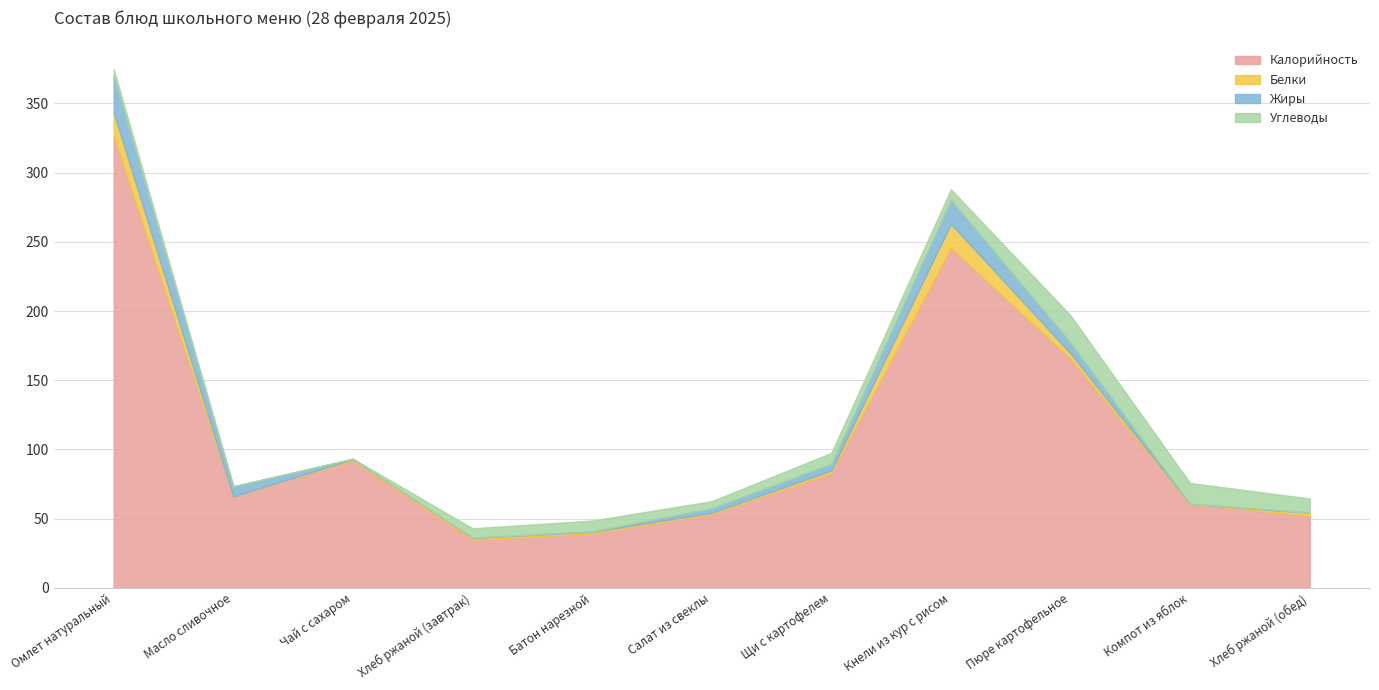

At which label is Белки closest to 8?

Пюре картофельное